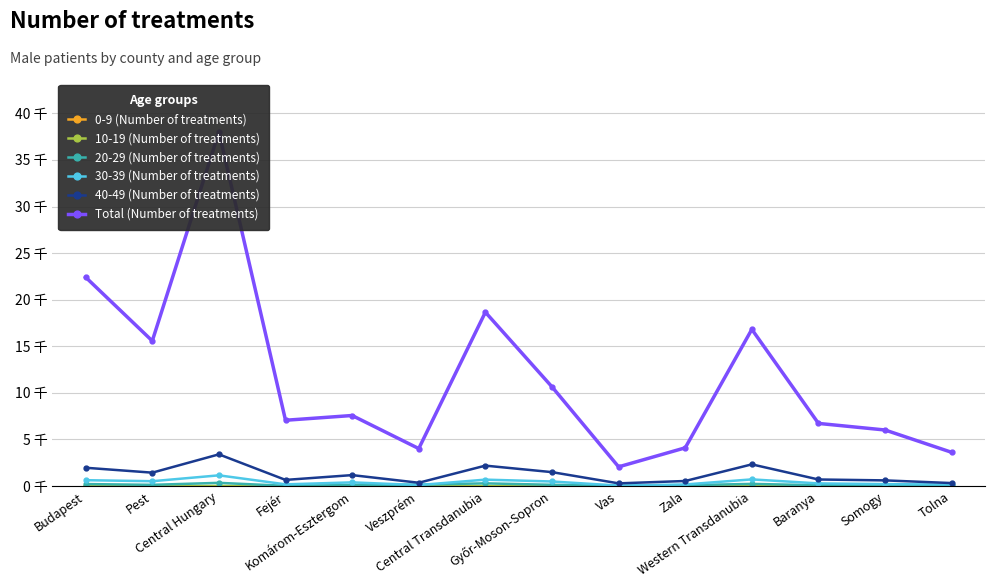

Rank the series at Baranya from highest to lowest value.

Total (Number of treatments), 40-49 (Number of treatments), 30-39 (Number of treatments), 20-29 (Number of treatments), 0-9 (Number of treatments), 10-19 (Number of treatments)